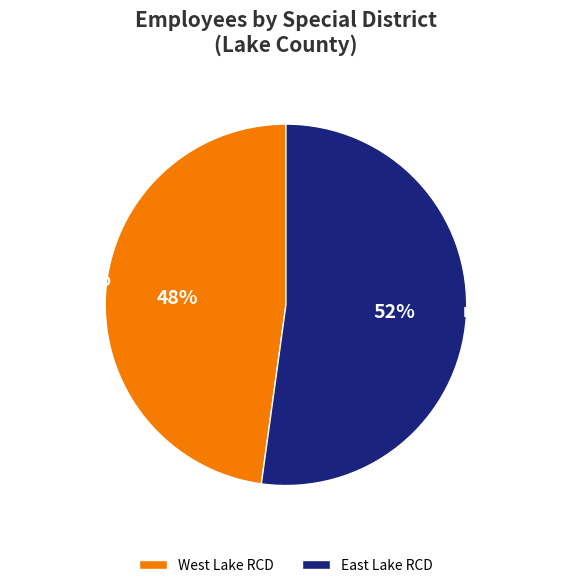

To the nearest percent, what is the average slice percentage?

50%